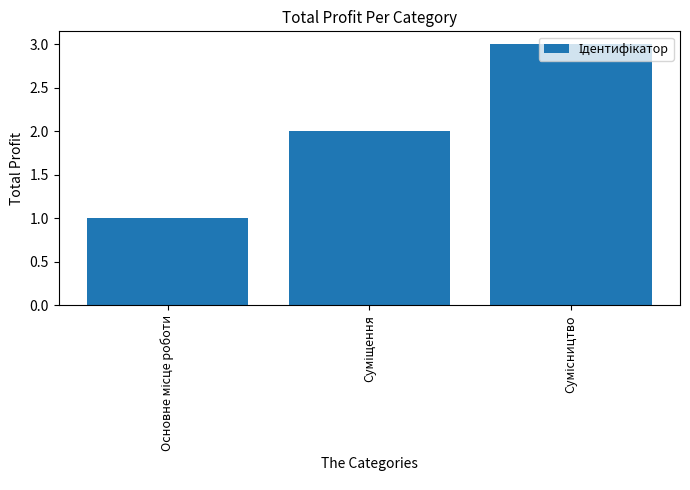

What is the greatest value displayed?

3